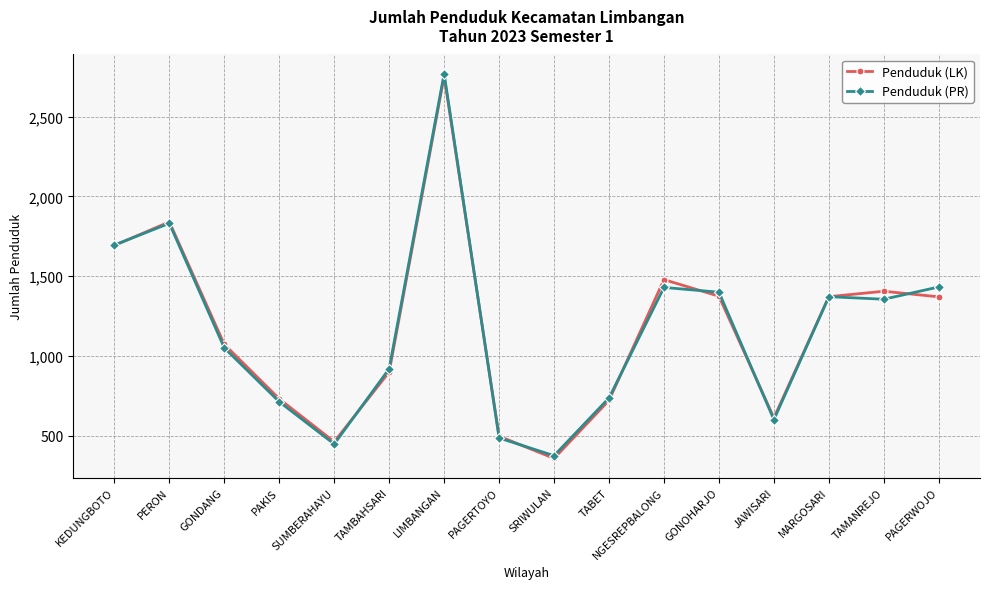

How many values in the Penduduk (PR) series are below 1355?

8